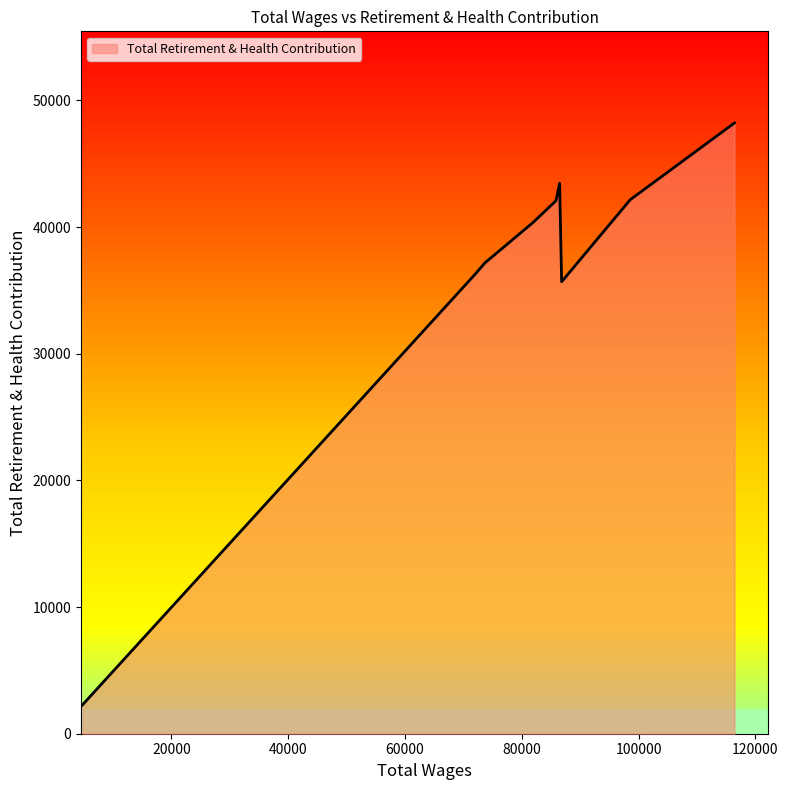

How many data points are above 40358?

4